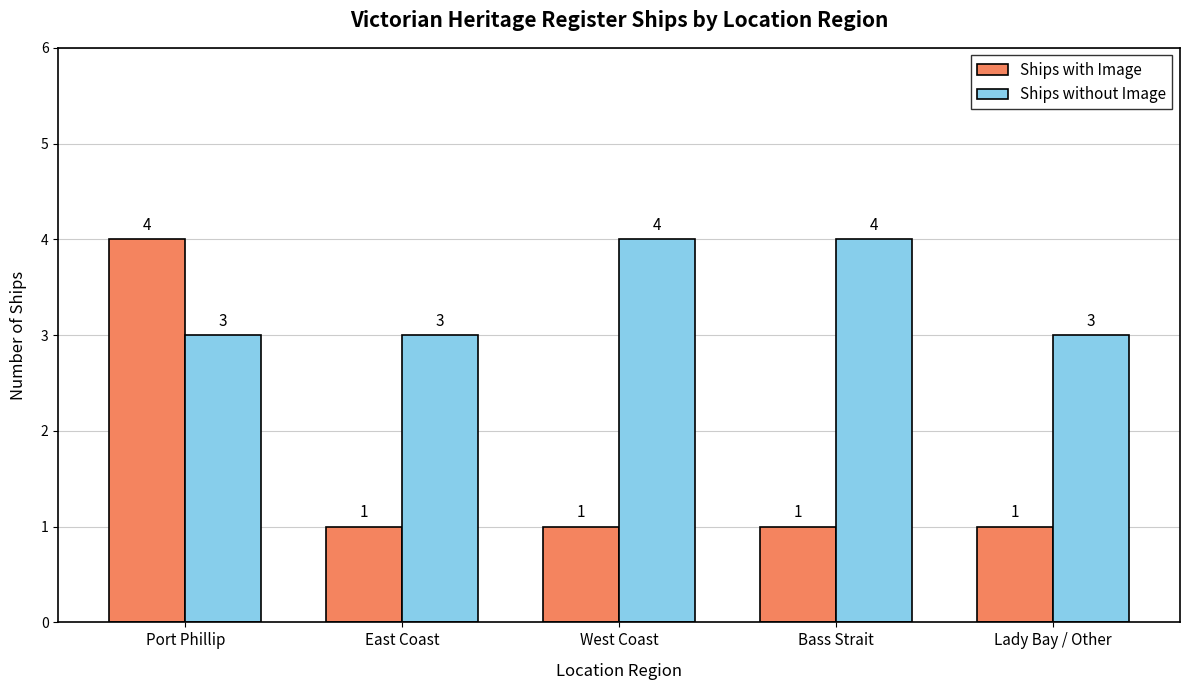

What is the average value of the Ships without Image series?

3